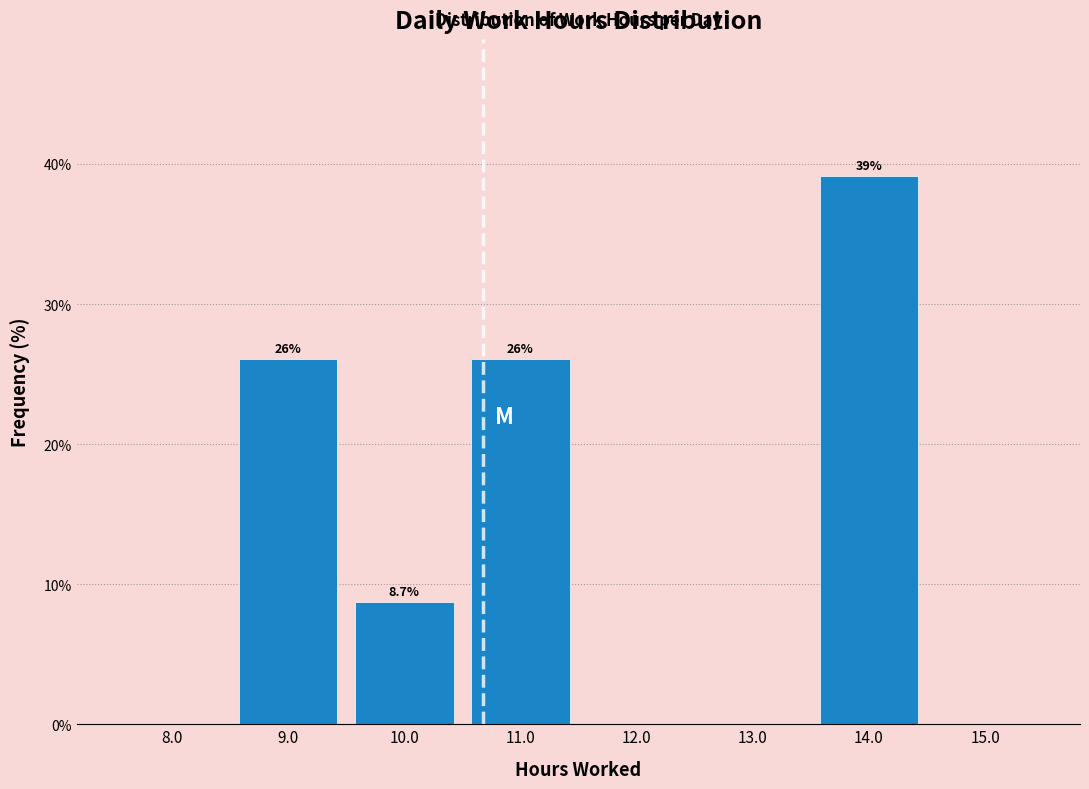

Over which range of the x-axis is the bar tallest?

13.5 to 14.5